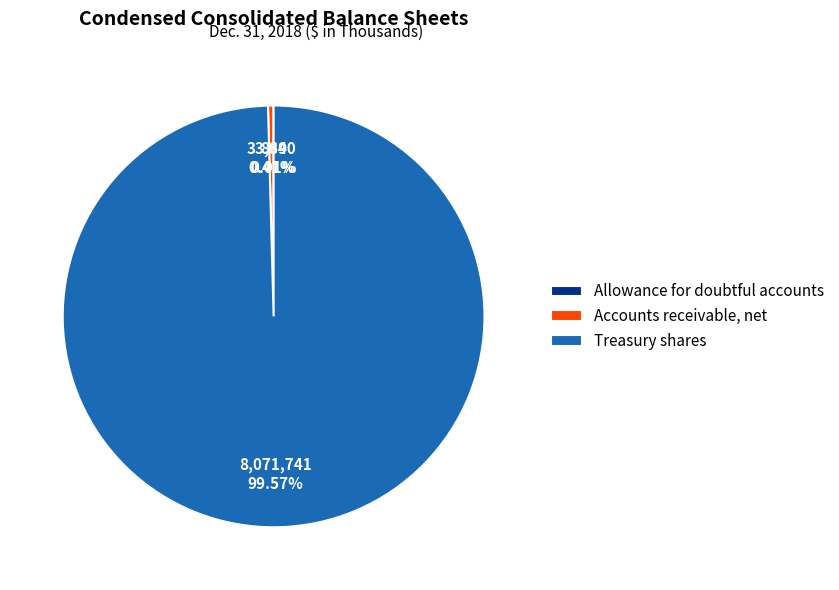

Between Accounts receivable, net and Treasury shares, which is larger?

Treasury shares